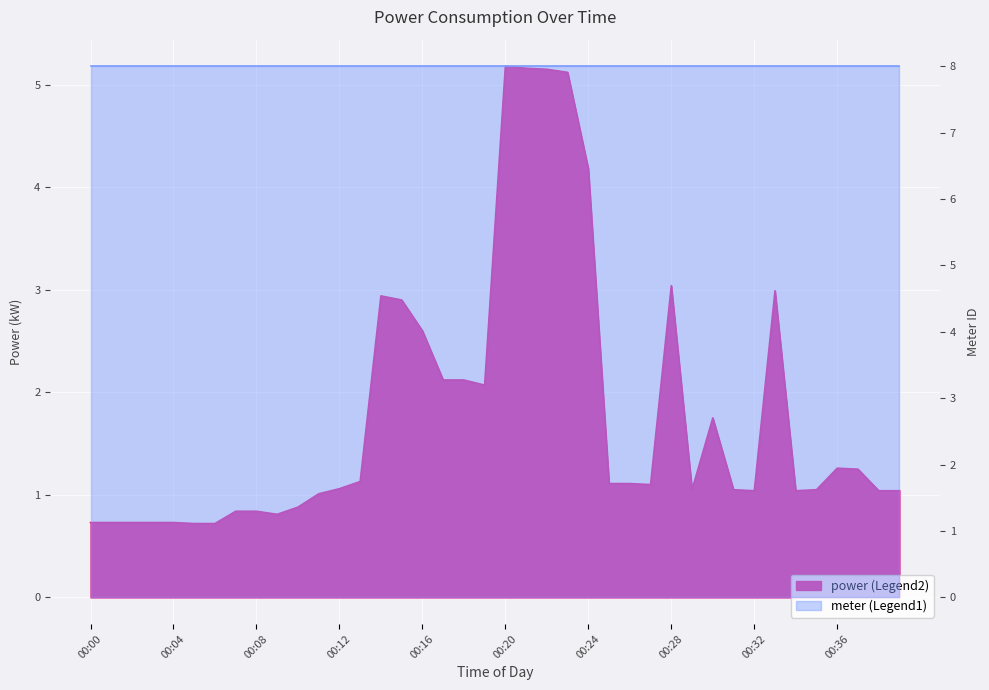

At which category does the data reach its first local peak?

00:14